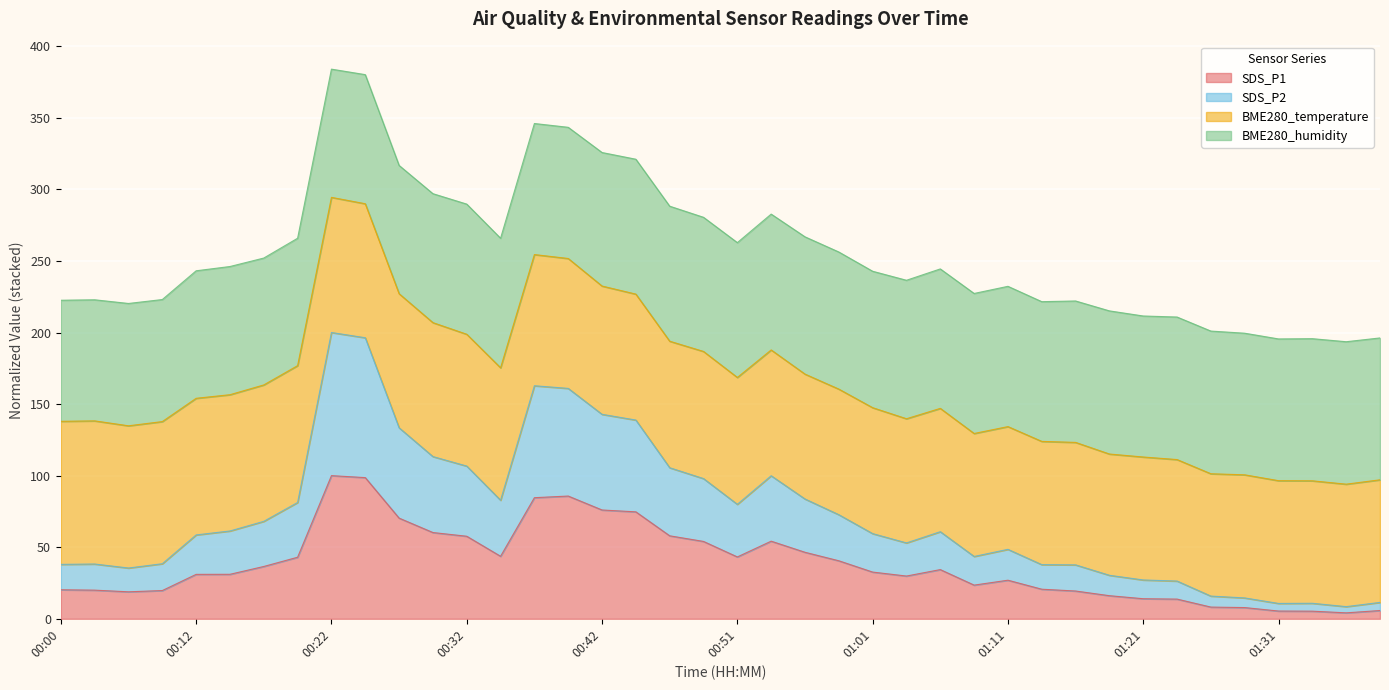

How many lines are shown in the chart?

4